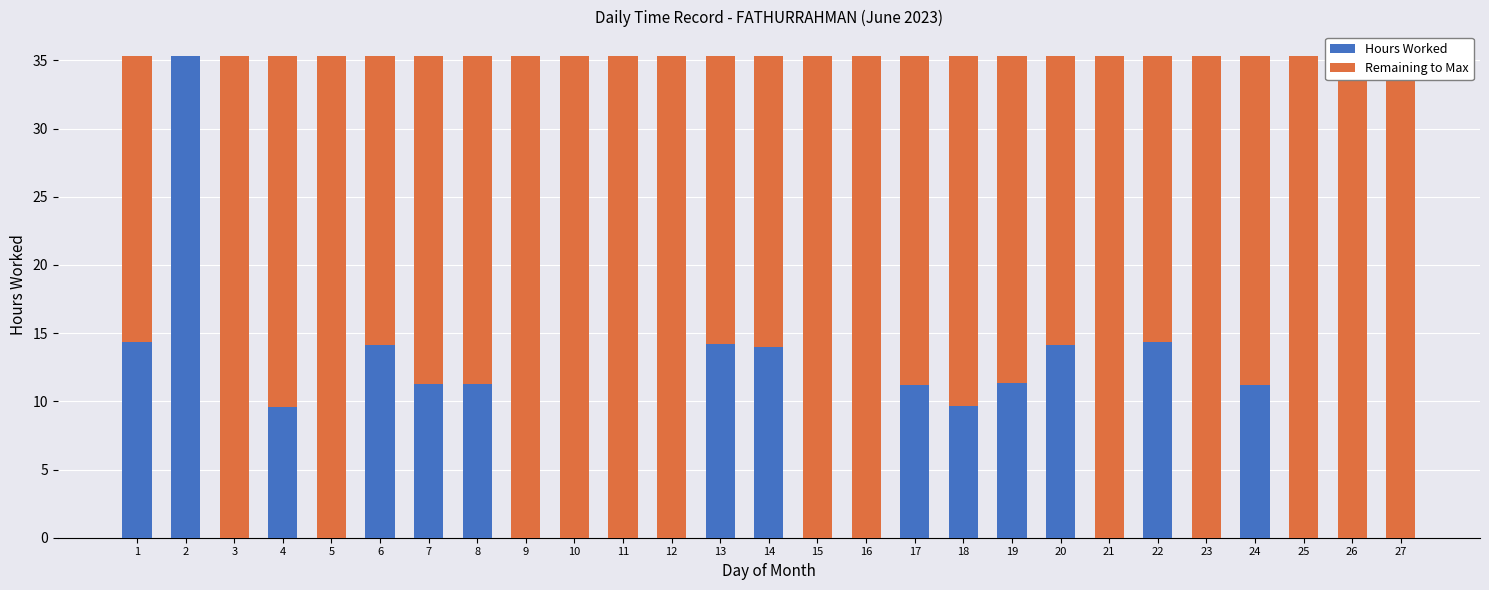

Rank the series at 10 from highest to lowest value.

Remaining to Max, Hours Worked